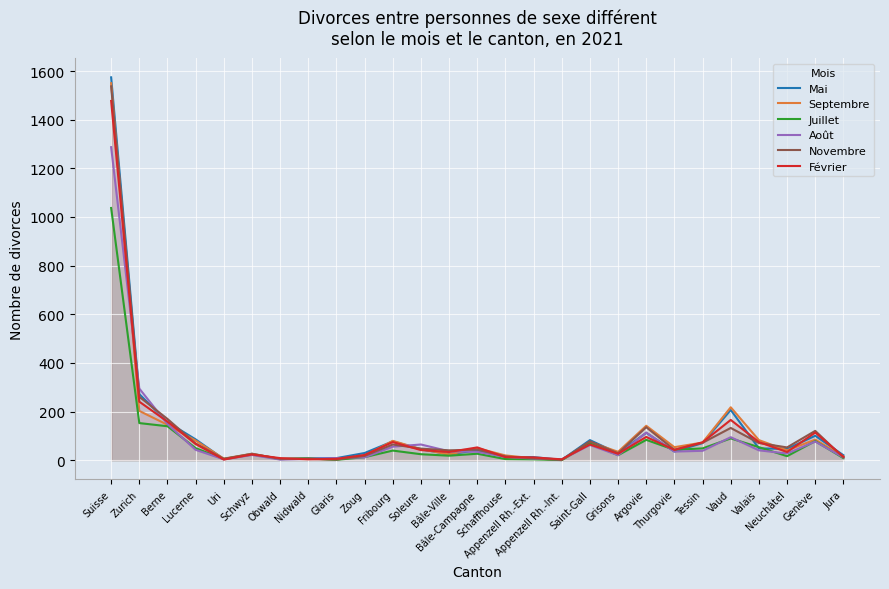

List the labels in order of Février value, largest first.

Suisse, Zurich, Vaud, Berne, Genève, Argovie, Fribourg, Valais, Tessin, Lucerne, Saint-Gall, Bâle-Campagne, Thurgovie, Soleure, Bâle-Ville, Neuchâtel, Grisons, Schwyz, Zoug, Jura, Schaffhouse, Appenzell Rh.-Ext., Obwald, Glaris, Nidwald, Appenzell Rh.-Int., Uri